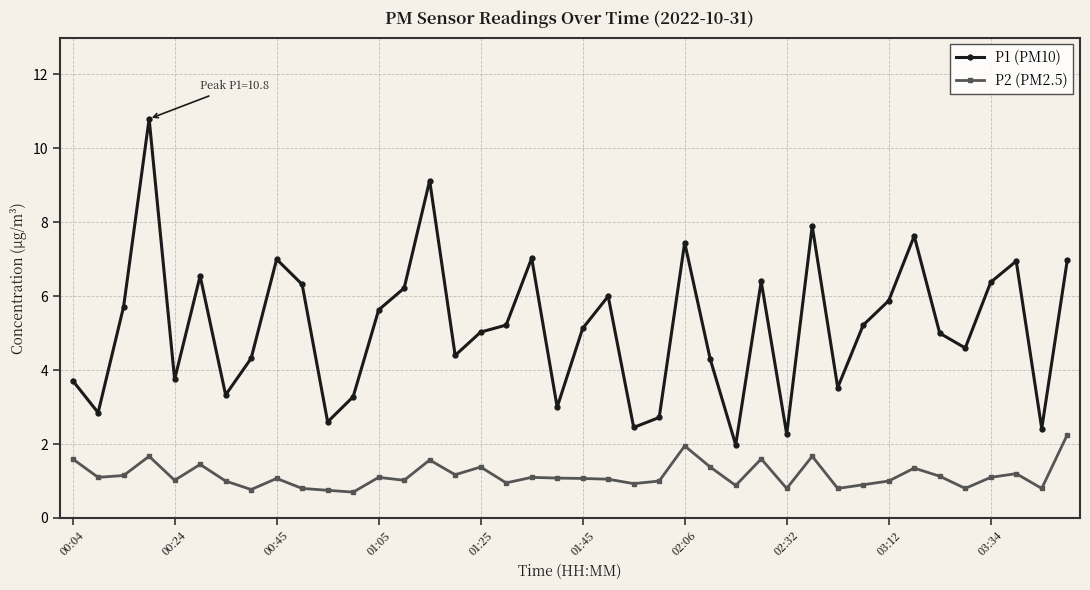

Which series has the widest spread of values?

P1 (PM10)